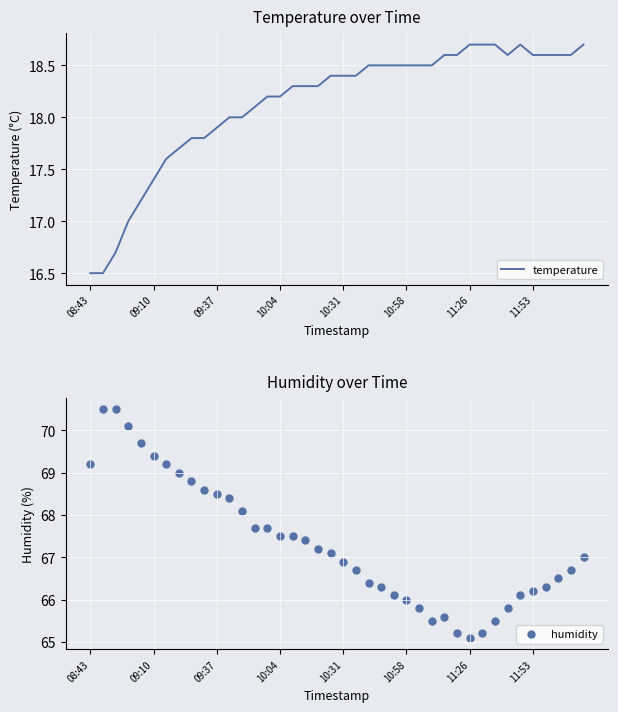

What is the maximum value for temperature?

18.7